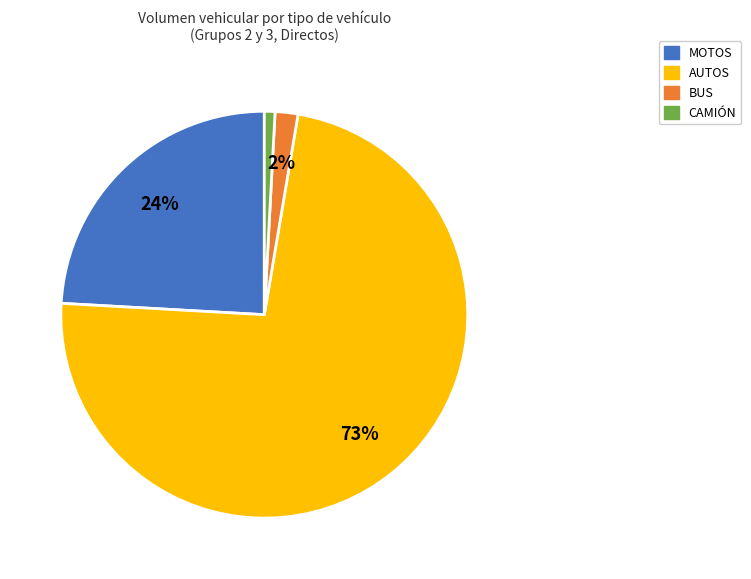

To the nearest percent, what is the difference between the AUTOS and BUS slice percentages?

71%